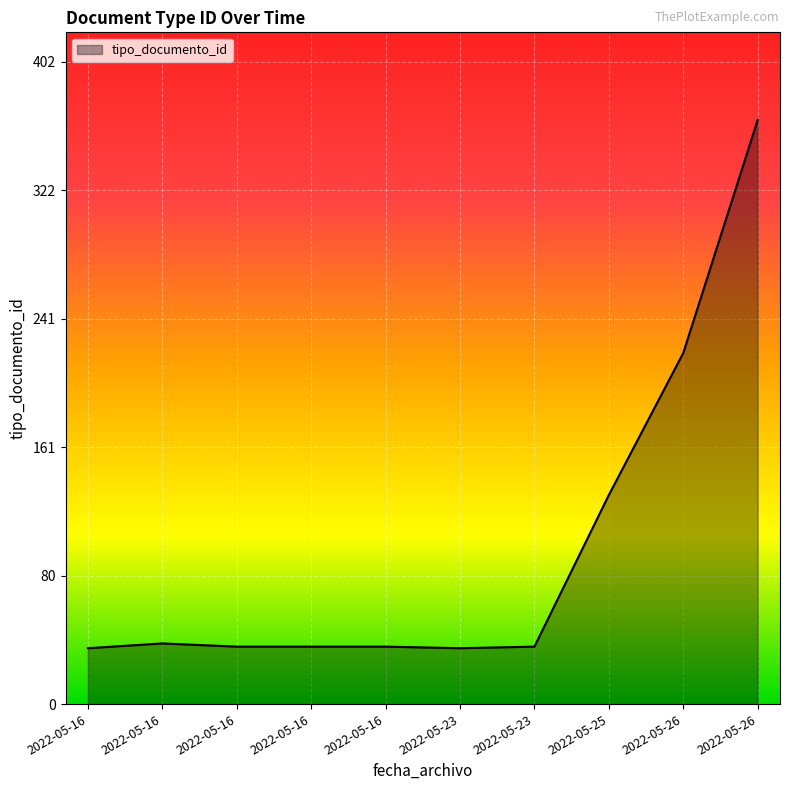

Between 2022-05-26 and 2022-05-16, which is larger?

2022-05-26